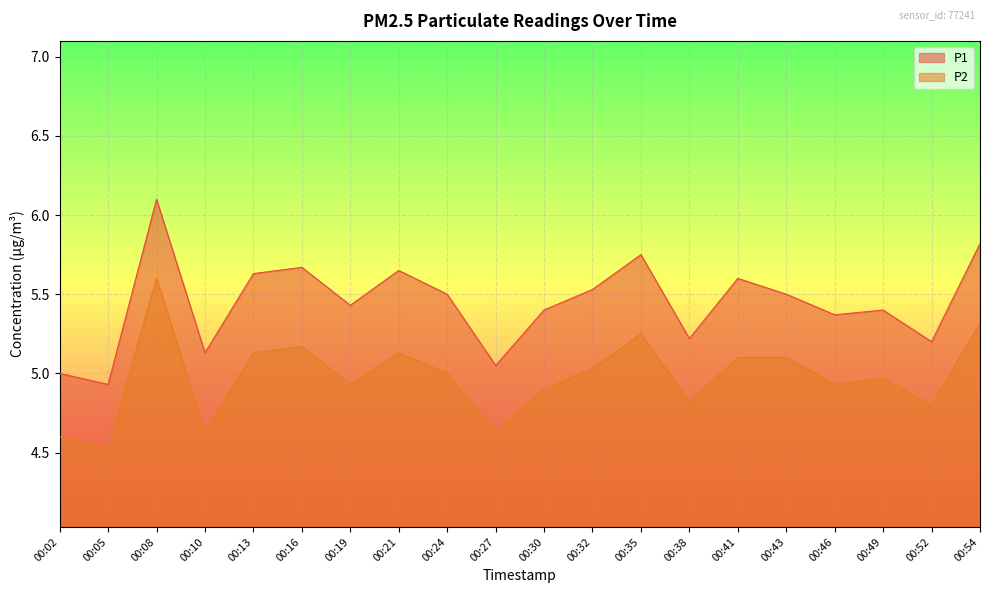

Reading left to right, list all the values displayed in this chart.

P1: 00:02=5.0	00:05=4.9	00:08=6.1	00:10=5.1	00:13=5.6	00:16=5.7	00:19=5.4	00:21=5.7	00:24=5.5	00:27=5.0	00:30=5.4	00:32=5.5	00:35=5.8	00:38=5.2	00:41=5.6	00:43=5.5	00:46=5.4	00:49=5.4	00:52=5.2	00:54=5.8
P2: 00:02=4.6	00:05=4.5	00:08=5.6	00:10=4.6	00:13=5.1	00:16=5.2	00:19=4.9	00:21=5.1	00:24=5.0	00:27=4.6	00:30=4.9	00:32=5.0	00:35=5.2	00:38=4.8	00:41=5.1	00:43=5.1	00:46=4.9	00:49=5.0	00:52=4.8	00:54=5.3